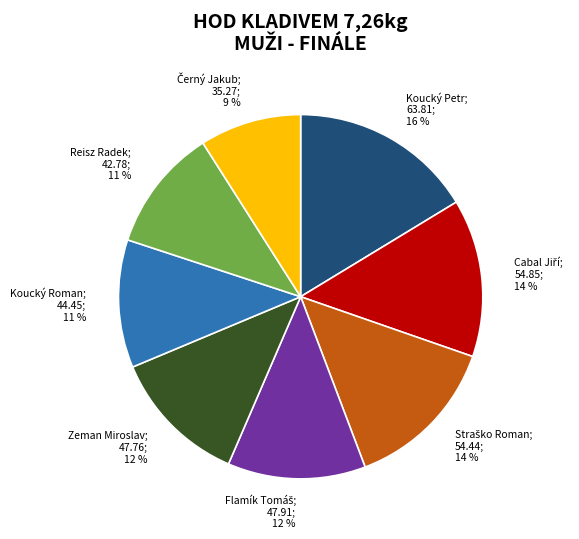

Is there any slice that represents more than half of the pie?

No